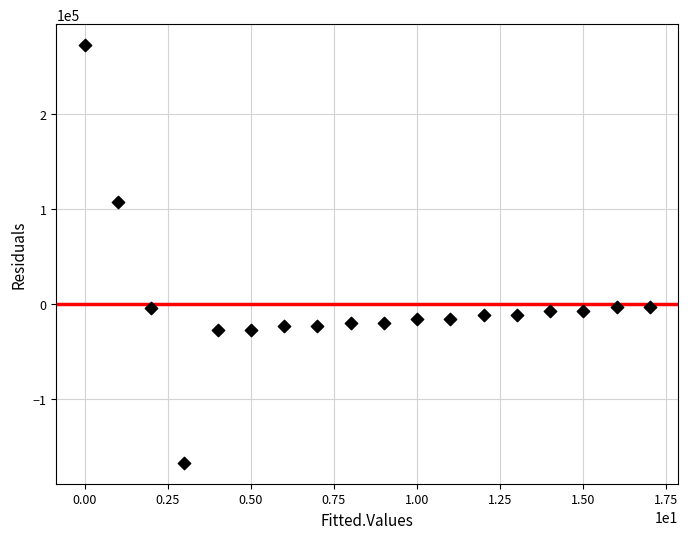

What is the range of Y values (max minus min)?

439870.0